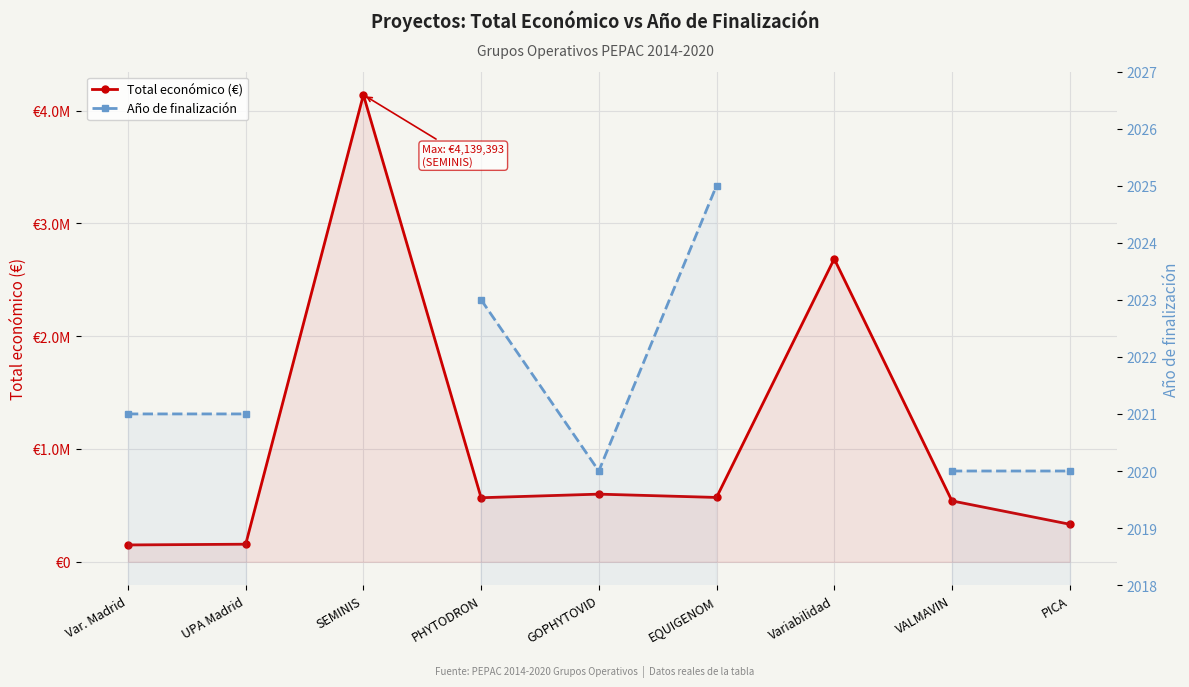

What are all the series names shown in the legend?

Total económico (€), Año de finalización